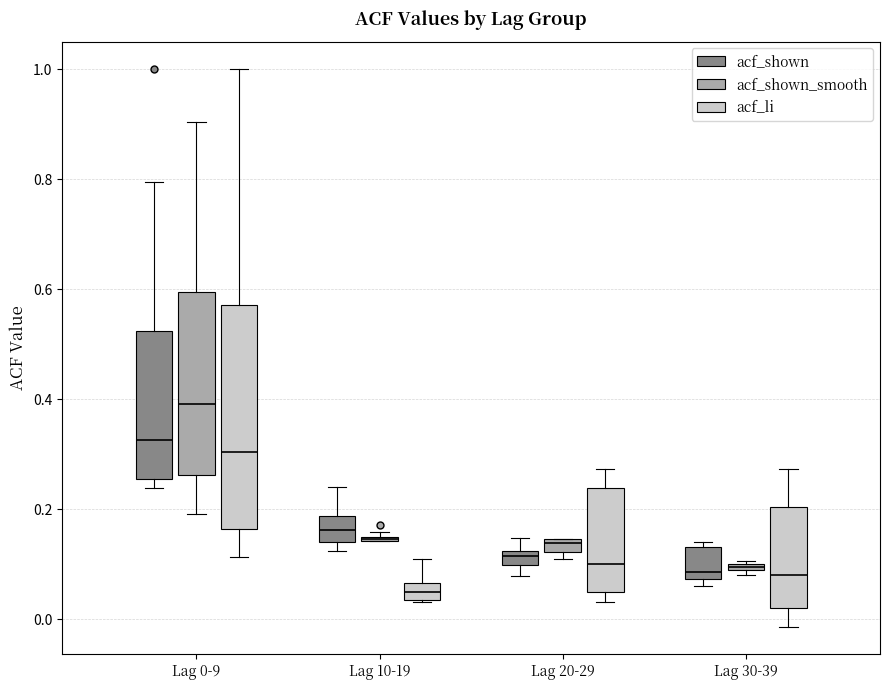

Comparing the boxes themselves (not the whiskers), which one is the tallest?

Lag 0-9 (acf_li)